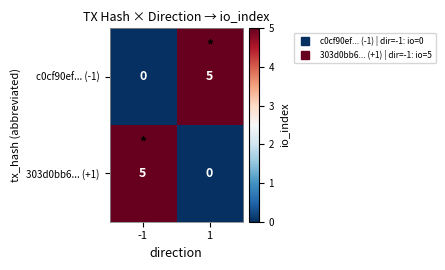

What is the difference between the 303d0bb6... (+1) values at 1 and -1?

5